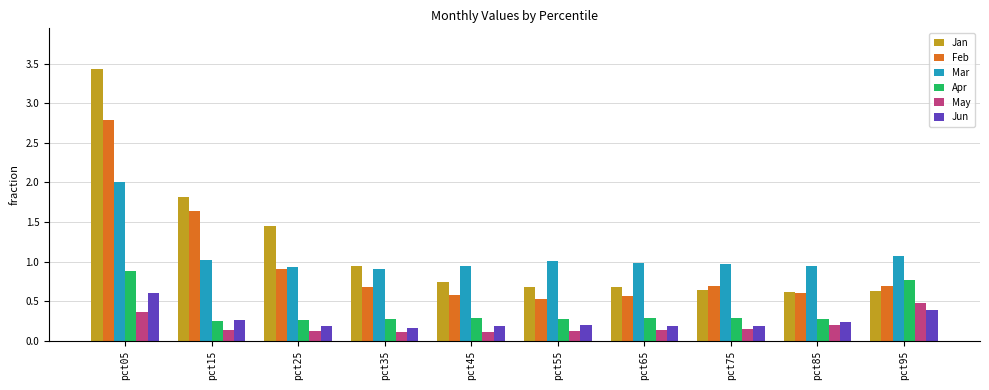

What is the total value across all series at pct35?

3.1